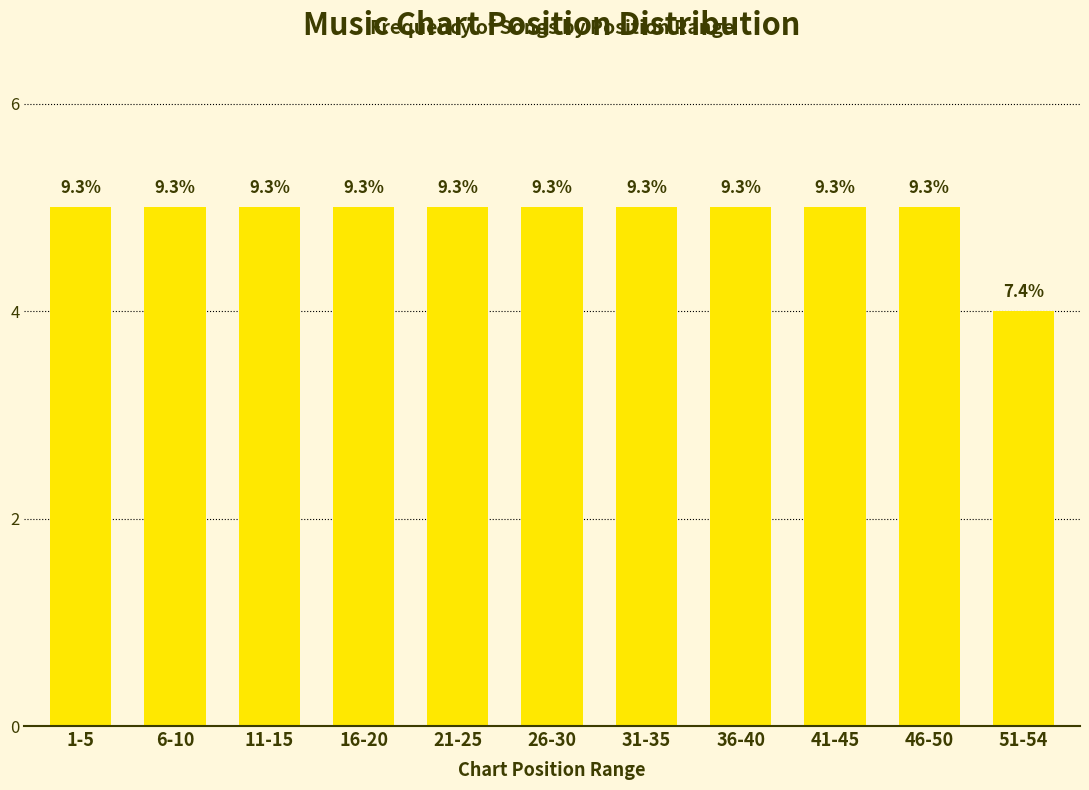

How many bars are there in total?

11